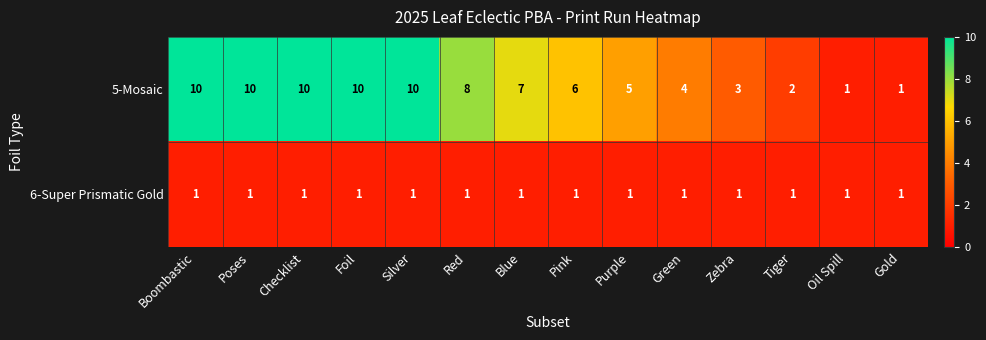

True or false: 6-Super Prismatic Gold has a value of 1 at Checklist.

True